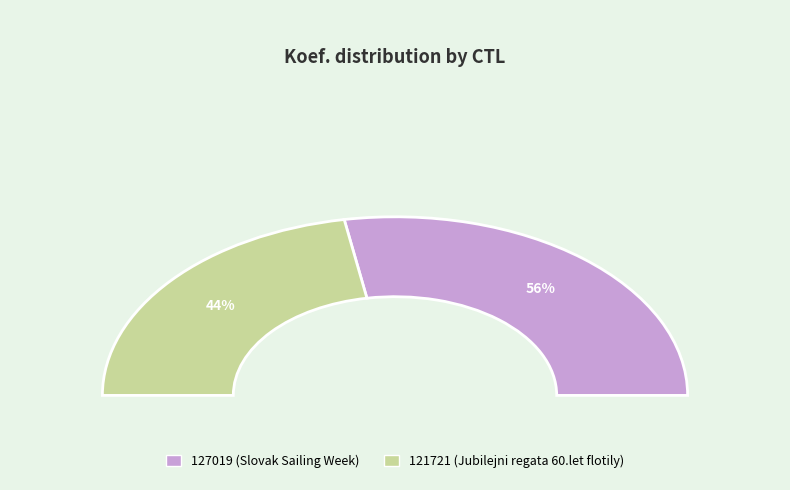

Which slice is the smallest?

121721